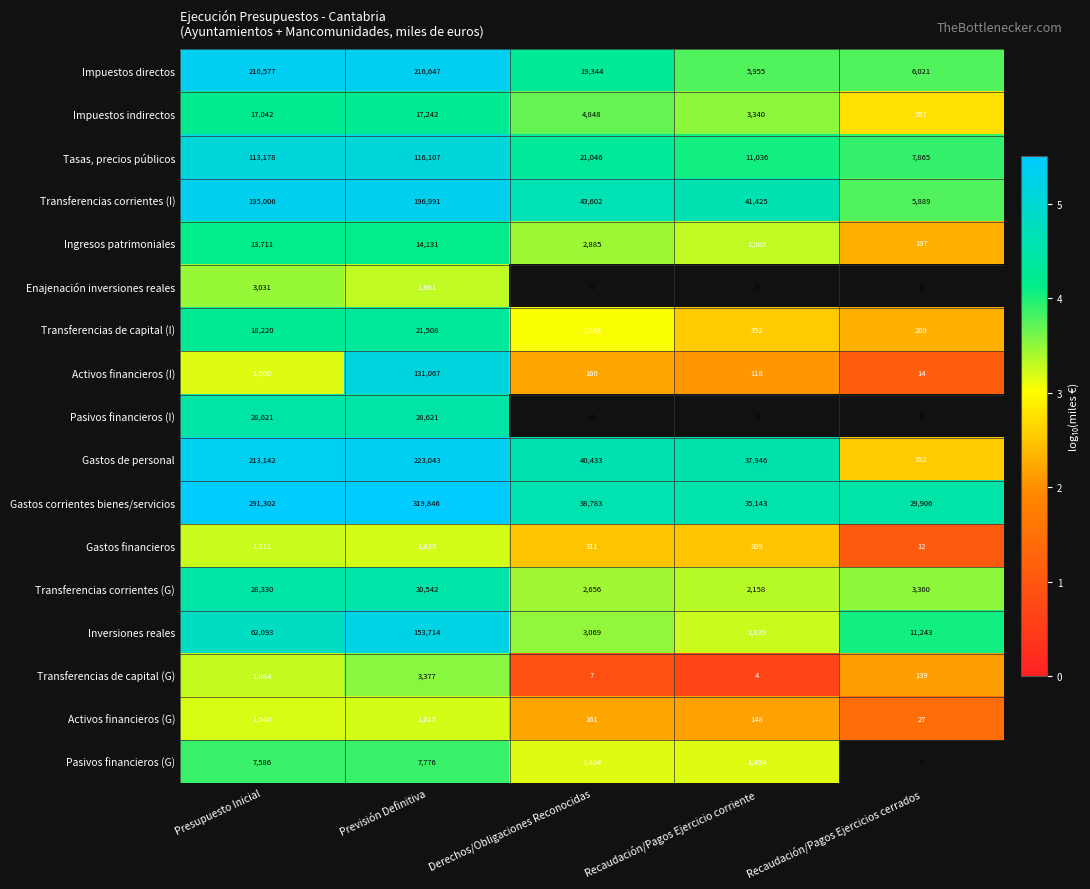

What is the difference between the Tasas, precios públicos values at Recaudación/Pagos Ejercicios cerrados and Derechos/Obligaciones Reconocidas?

13181